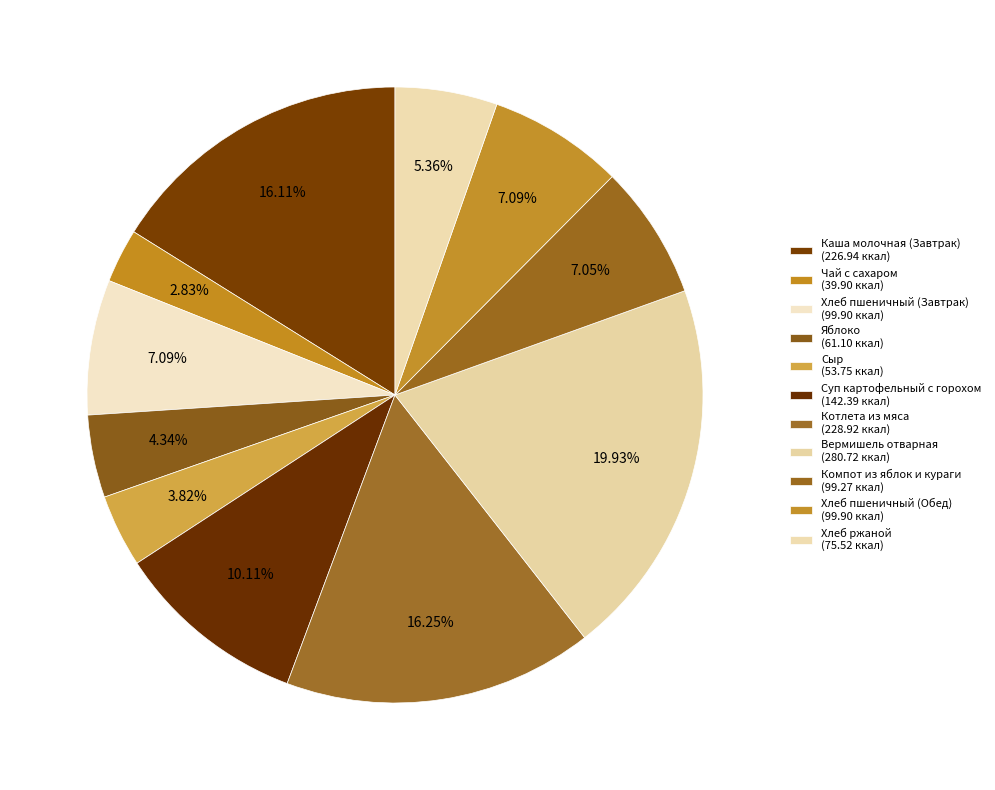

Is the sum of Суп картофельный с горохом and Компот из яблок и кураги greater than half?

No